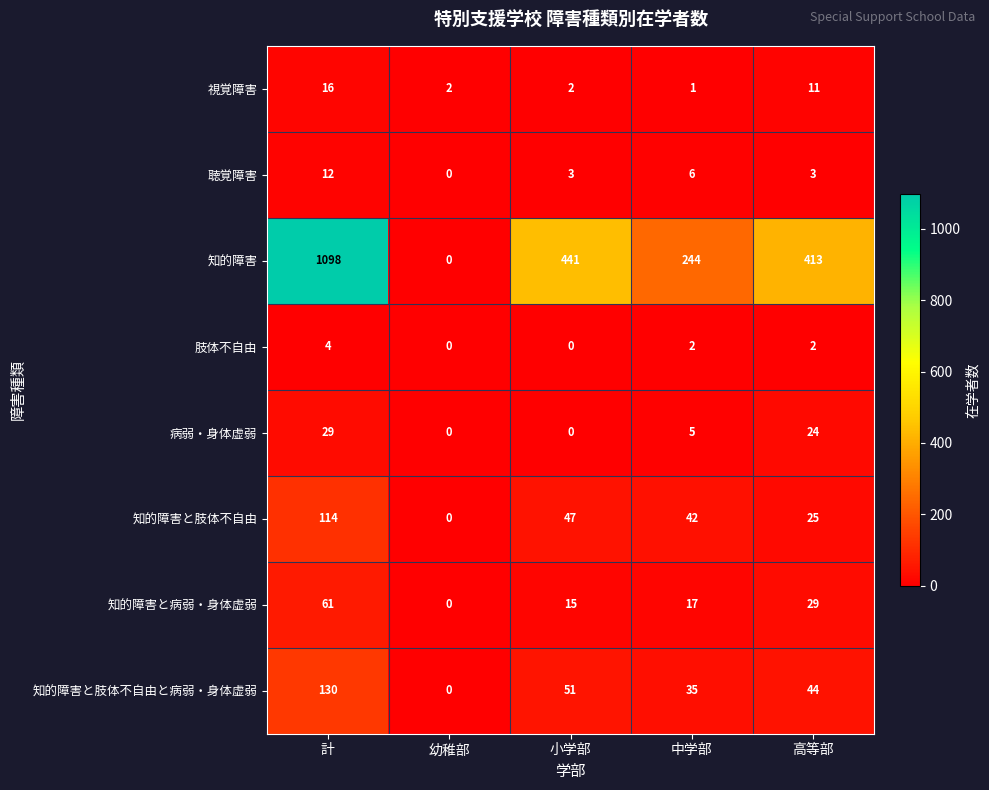

Where is 知的障害と肢体不自由 nearest to the value 57?

小学部